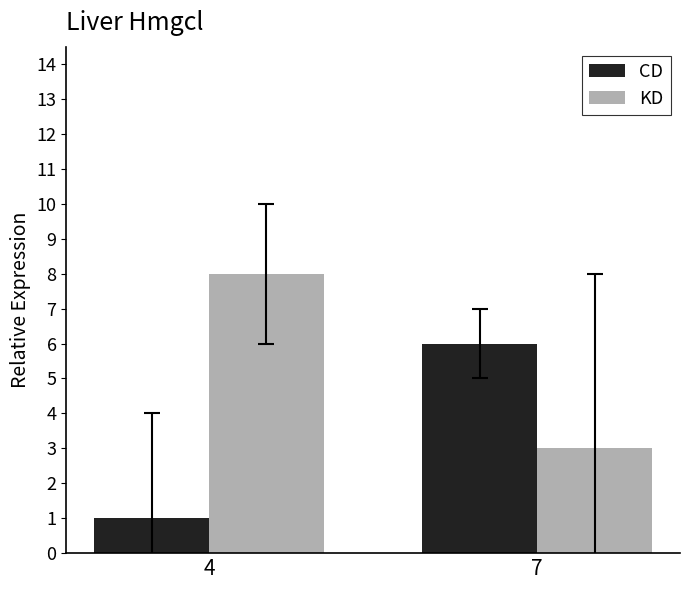

The KD series shows 8 at 4. True or false?

True